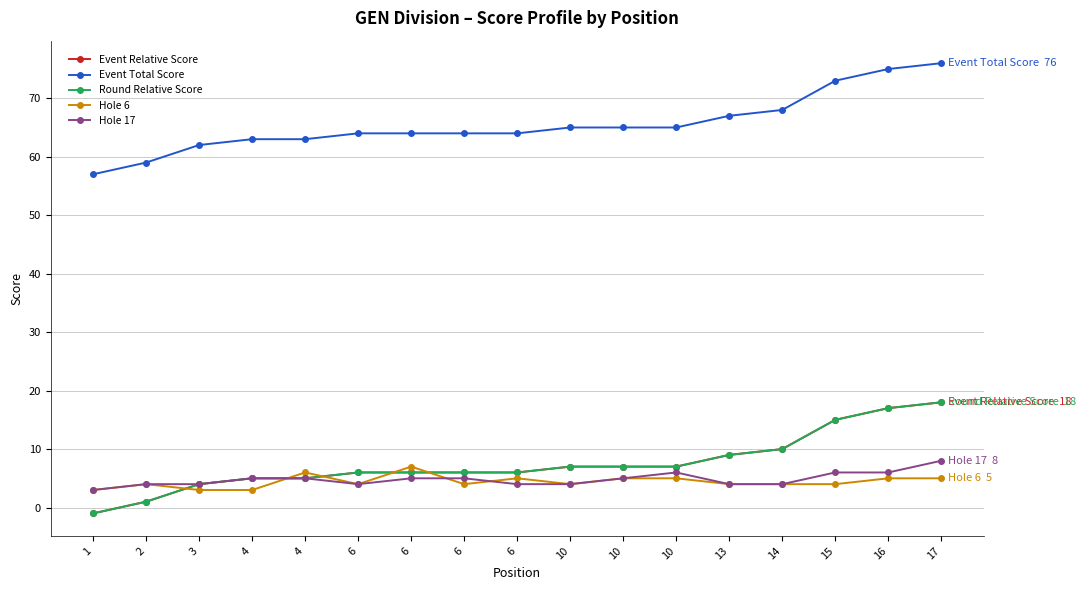

True or false: Hole 17 and Round Relative Score cross at least once.

False